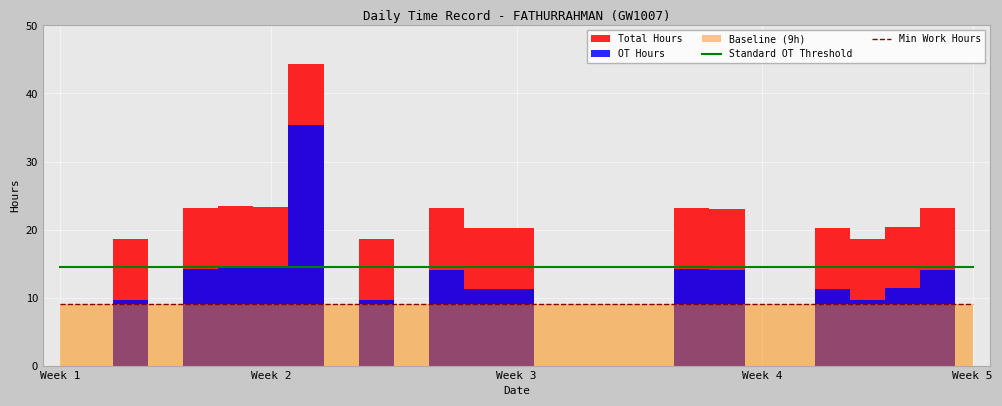

Read the Min Work Hours value at 7.

9.0